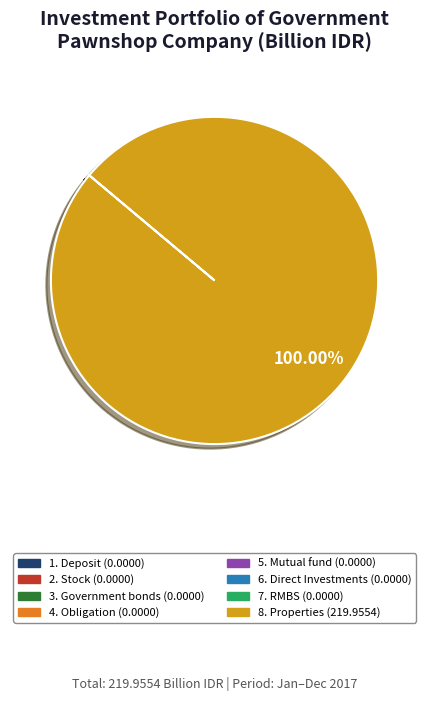

Which slice represents more than half of the pie?

8. Properties